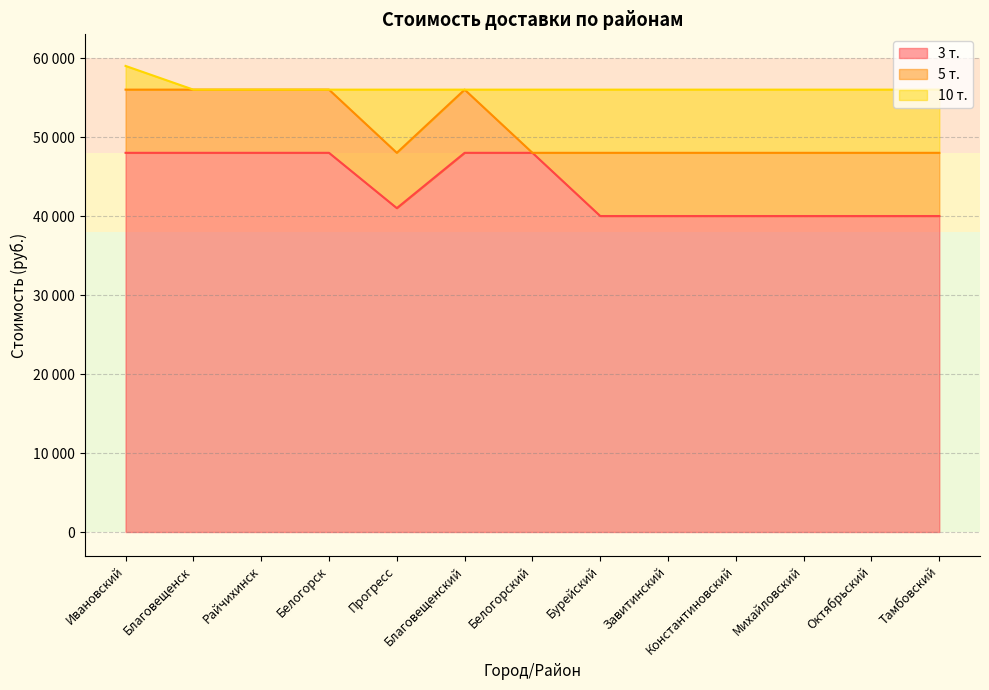

What are all the series names shown in the legend?

3 т., 5 т., 10 т.